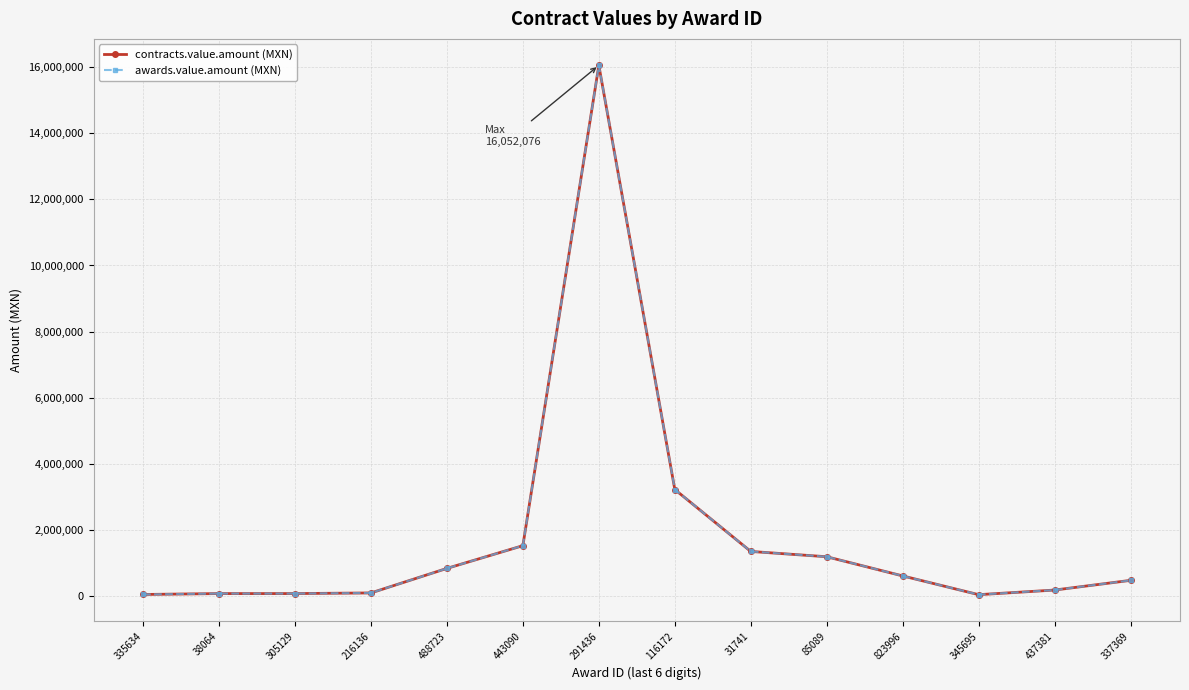

Which series changed the most between 38064 and 31741?

contracts.value.amount (MXN)